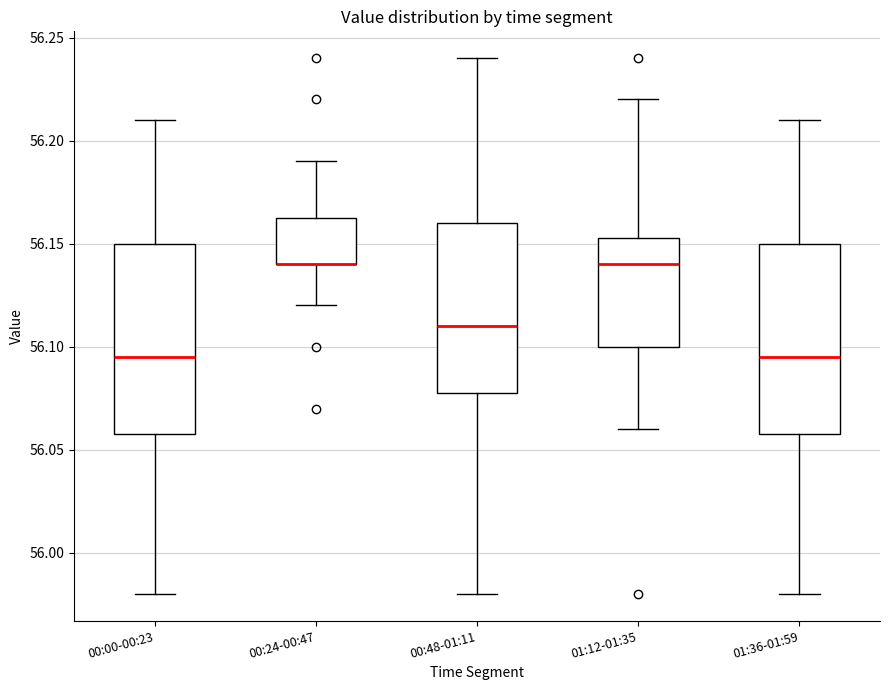

Where does the lower whisker of the box for 00:24-00:47 end on the y-axis? The values are not printed on the chart, so give them approximately, as read against the axis.

56.120